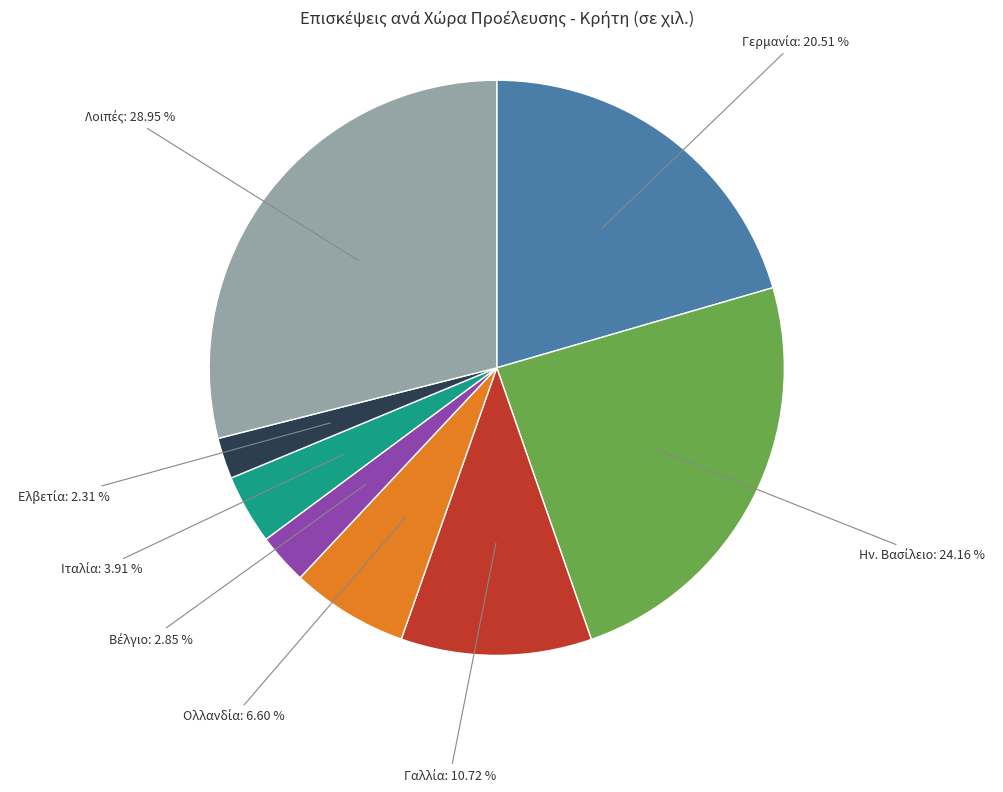

Does any single category account for the majority?

No